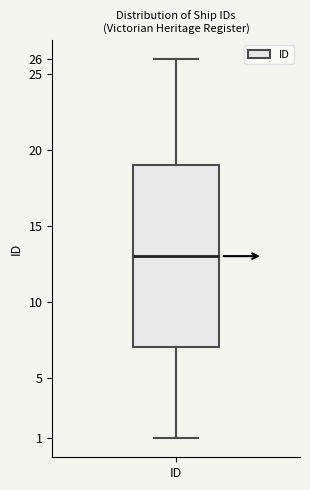

Read this box plot against the y-axis: the position of the median line, the range covered by the box, and the ends of both whiskers. The values are not printed on the chart, so give them approximately, as read against the axis.

median 13, box 7 to 19, whiskers 1 to 26